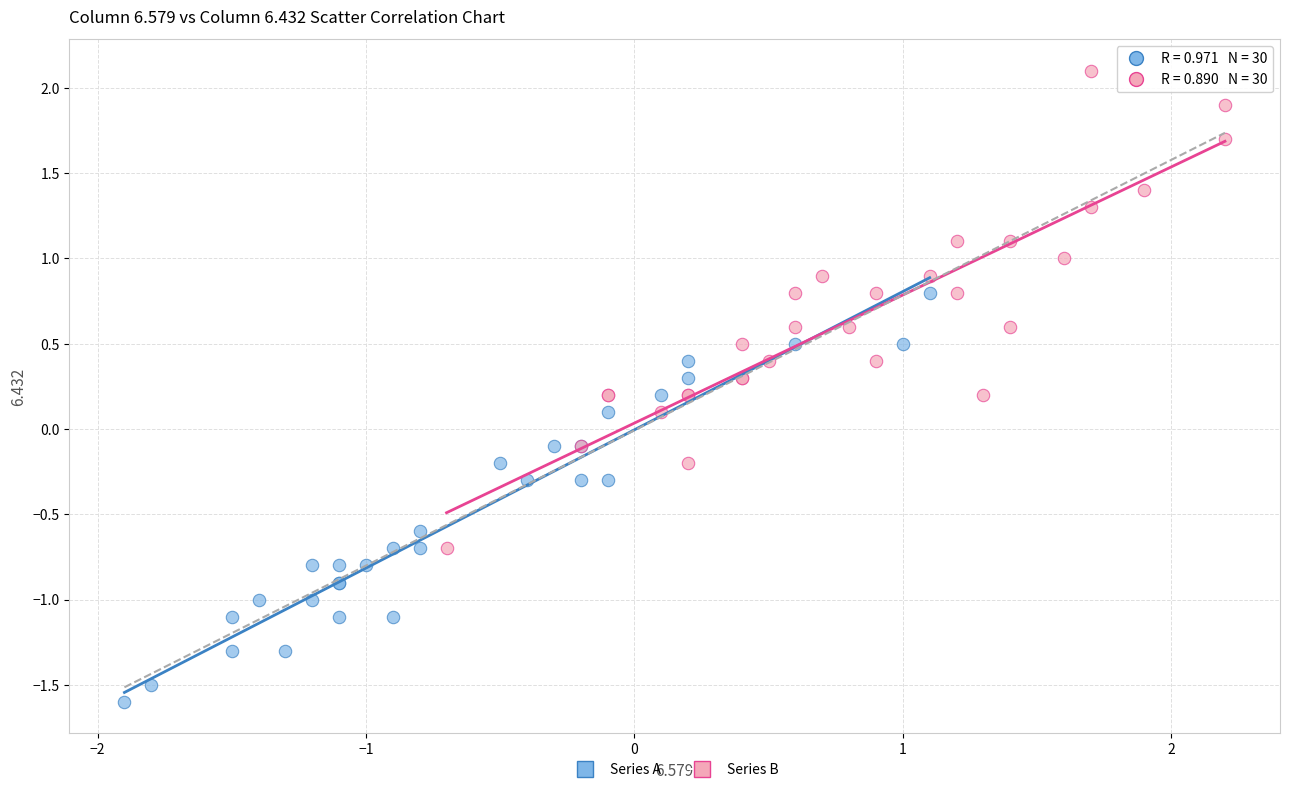

Which series has the widest spread of Y values?

Series B